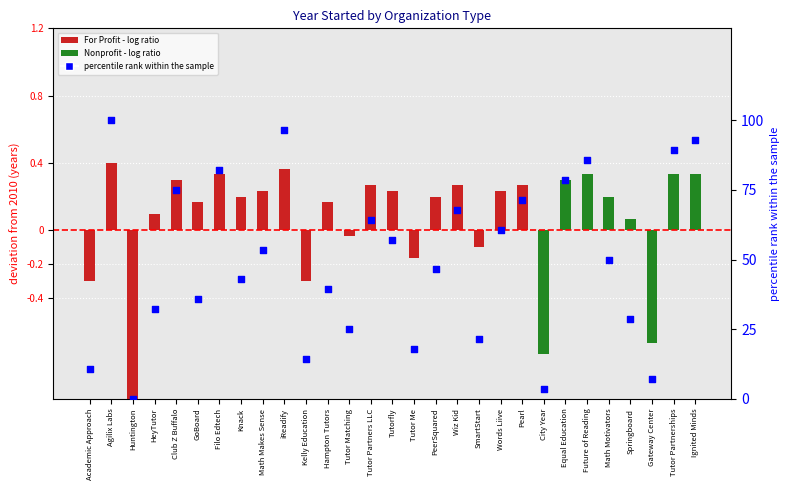

Approximately how many times larger is the value at Springboard compared to Agilix Labs?

0.3